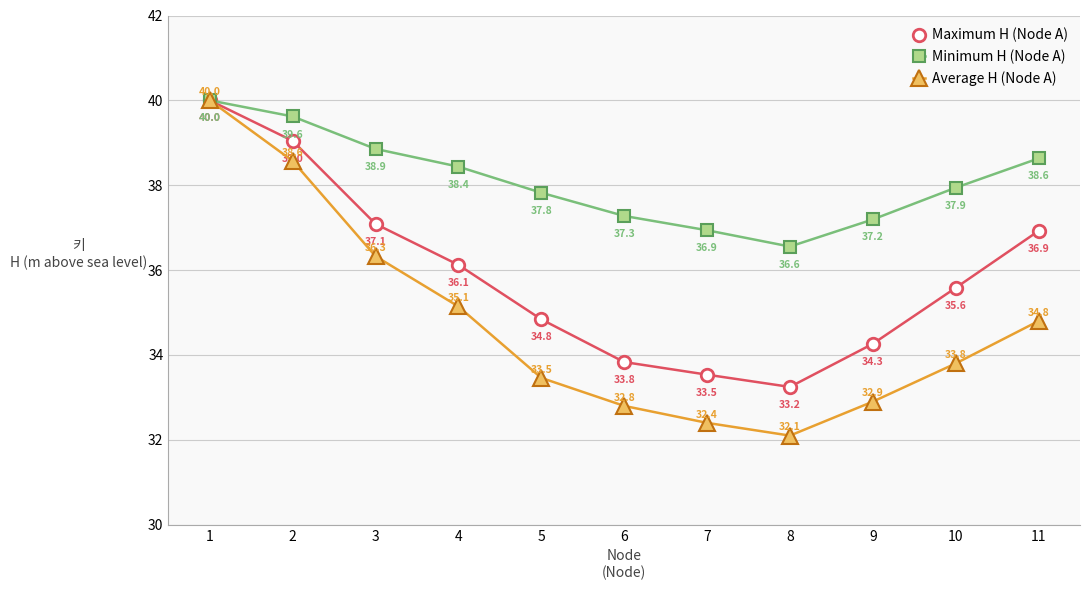

What is the value of the Minimum H (Node A) point at the 4th from the left?

38.4